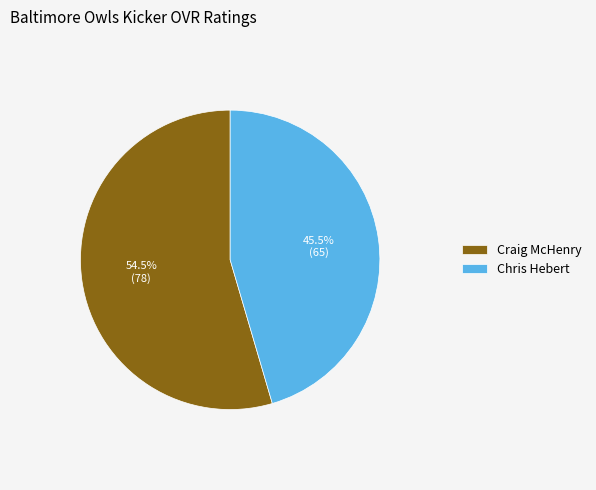

To the nearest percent, what is the difference between the Chris Hebert and Craig McHenry slice percentages?

9%